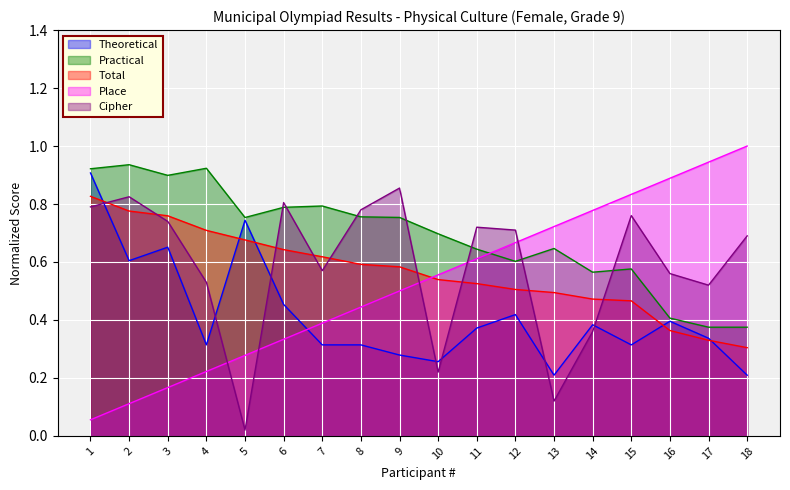

In Cipher, how many points are lower than both neighbors (excluding endpoints)?

5